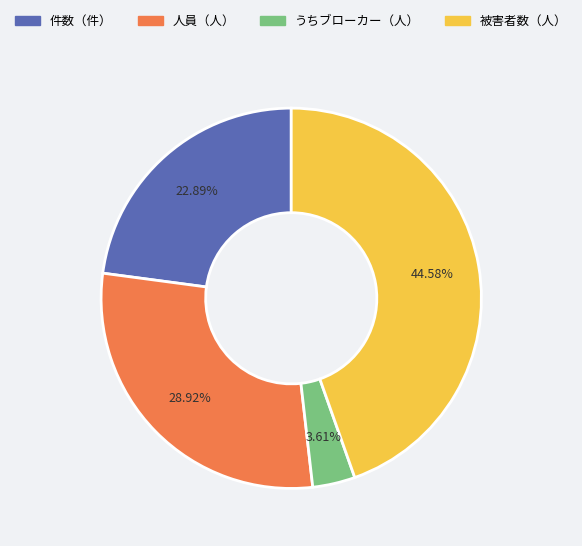

How many segments does this pie chart have?

4